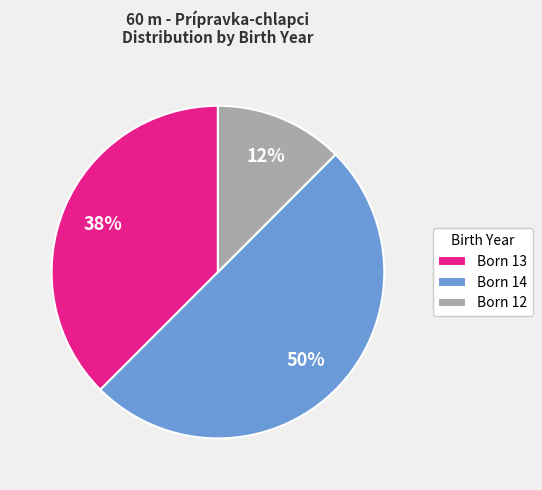

To the nearest percent, what is the combined percentage of Born 12 and Born 13?

50%